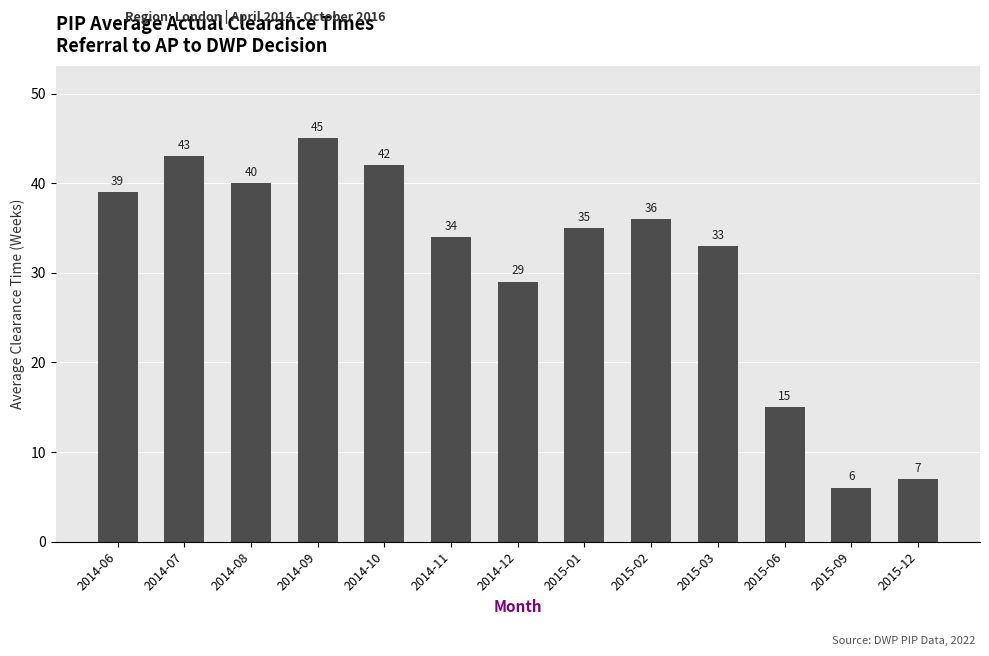

Reading right to left, what are all the values shown in this chart?

7	6	15	33	36	35	29	34	42	45	40	43	39